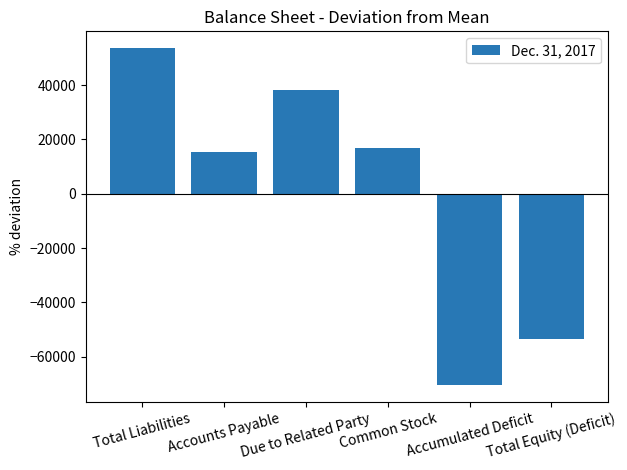

What is the label of the 5th bar from the right?

Accounts Payable